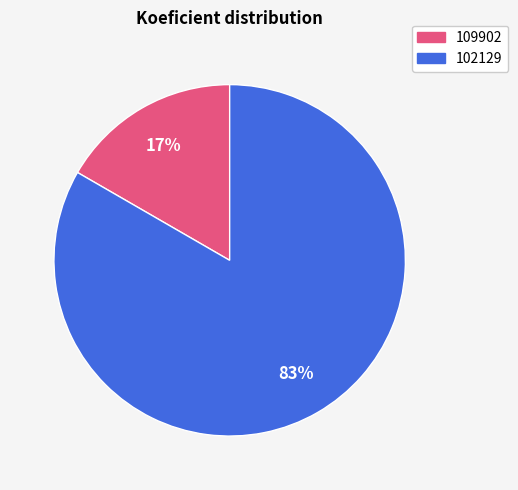

Combined, do 102129 and 109902 account for over 50%?

Yes